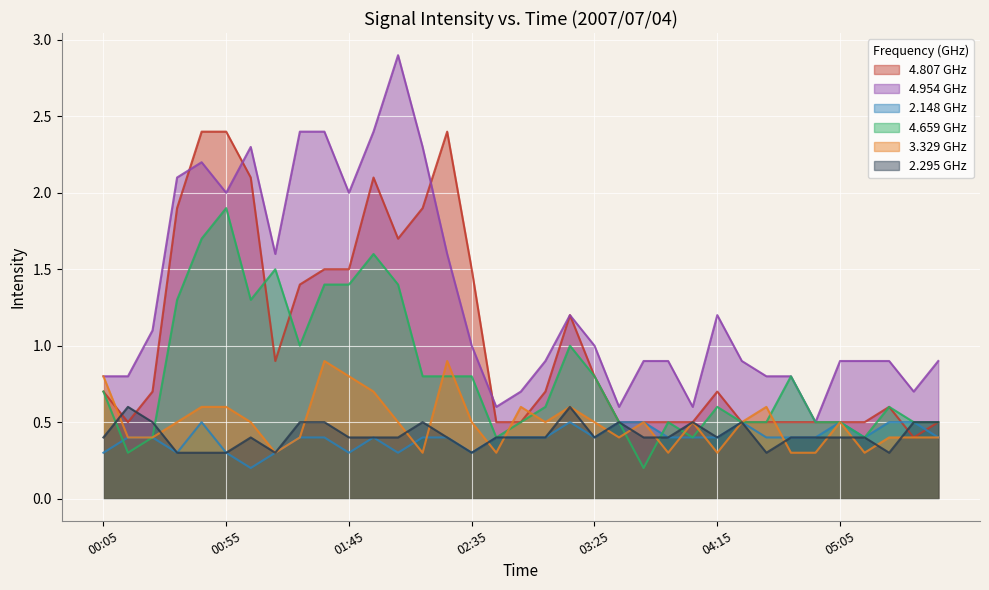

How many intersections are there between 4.659 and 4.807?

2